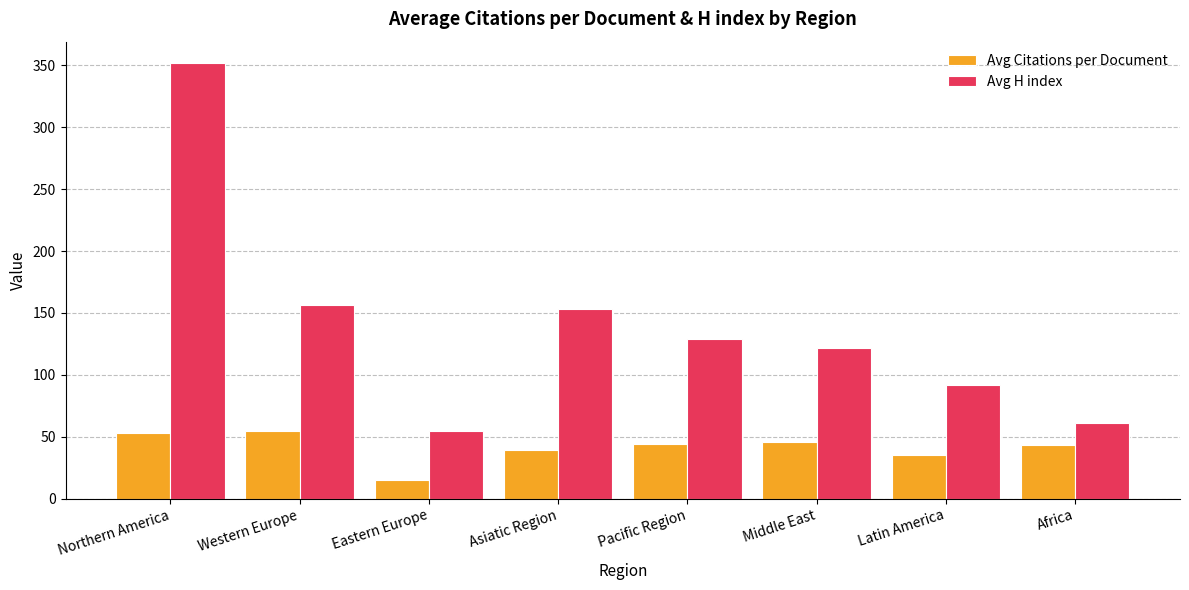

Is it true that Avg Citations per Document equals 18.7 at Africa?

False